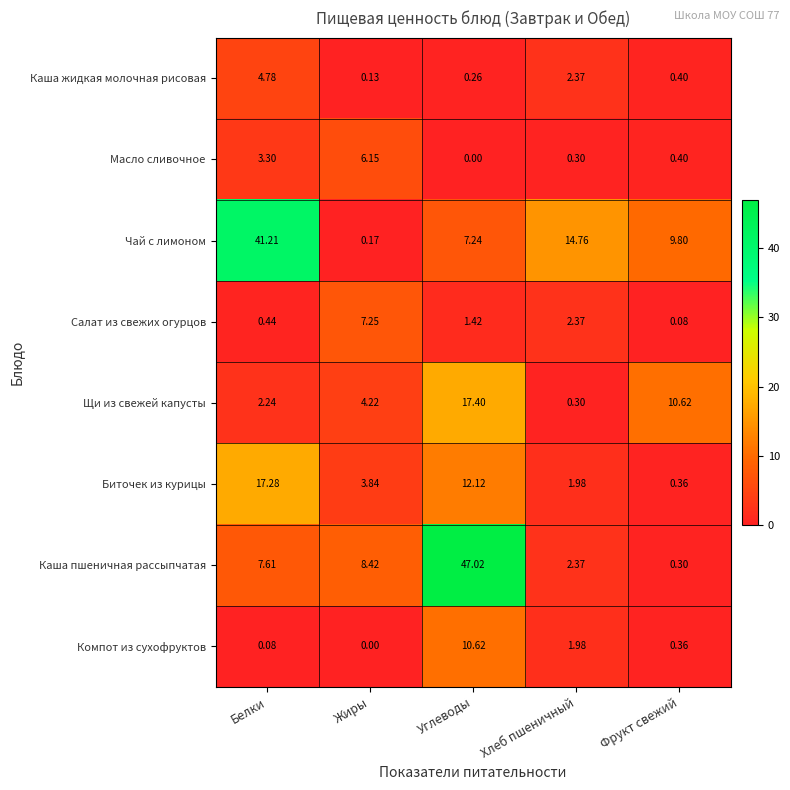

List the labels in order of Компот из сухофруктов value, smallest first.

Жиры, Белки, Фрукт свежий, Хлеб пшеничный, Углеводы